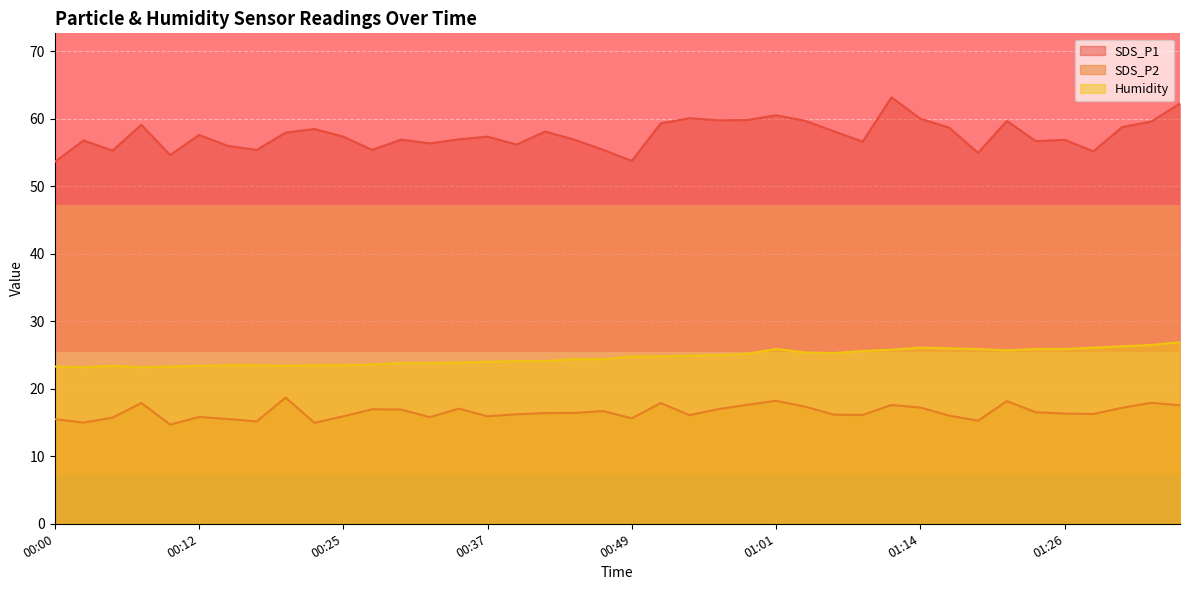

Rank the categories by SDS_P1 value from lowest to highest.

00:00, 00:49, 00:10, 01:18, 01:28, 00:05, 00:17, 00:27, 00:47, 00:15, 00:39, 00:32, 01:09, 01:23, 00:02, 01:26, 00:29, 00:44, 00:34, 00:25, 00:37, 00:12, 00:20, 00:42, 01:06, 00:22, 01:16, 01:31, 00:07, 00:52, 01:33, 01:21, 01:04, 00:56, 00:59, 01:14, 00:54, 01:01, 01:36, 01:11